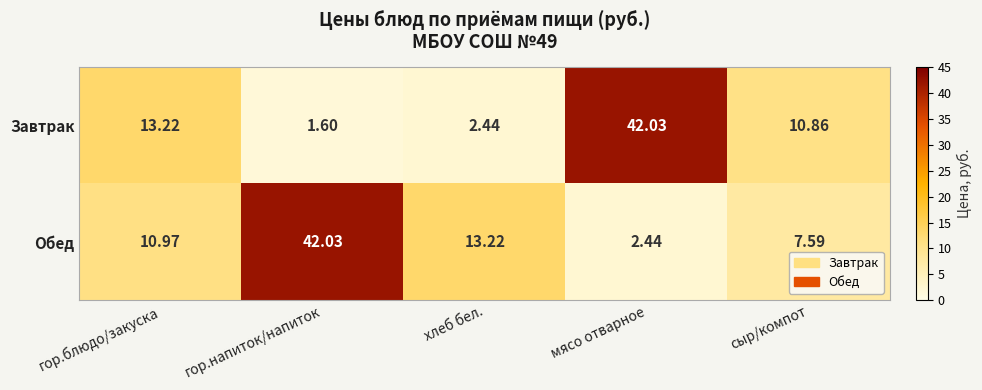

Which series has the largest total across all categories?

Обед